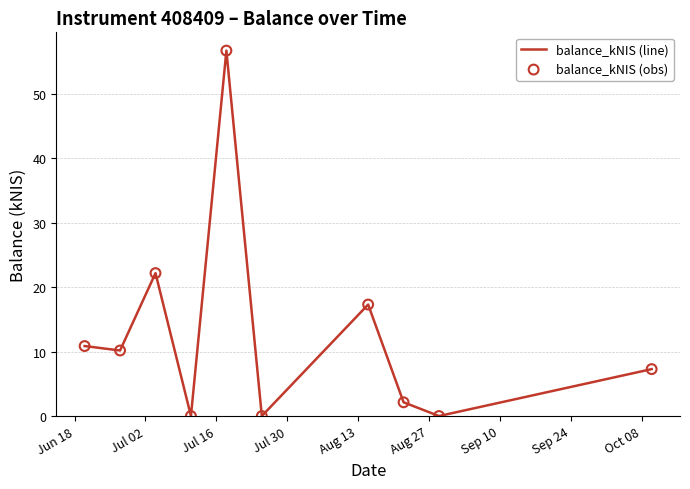

What is the difference between the maximum and minimum values?

56.7